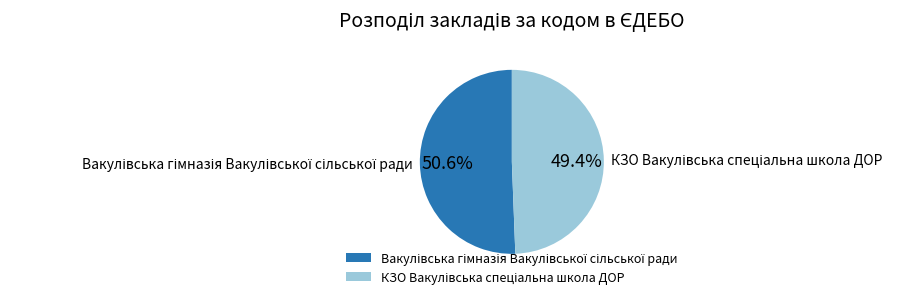

Is there a majority slice in this chart?

Yes